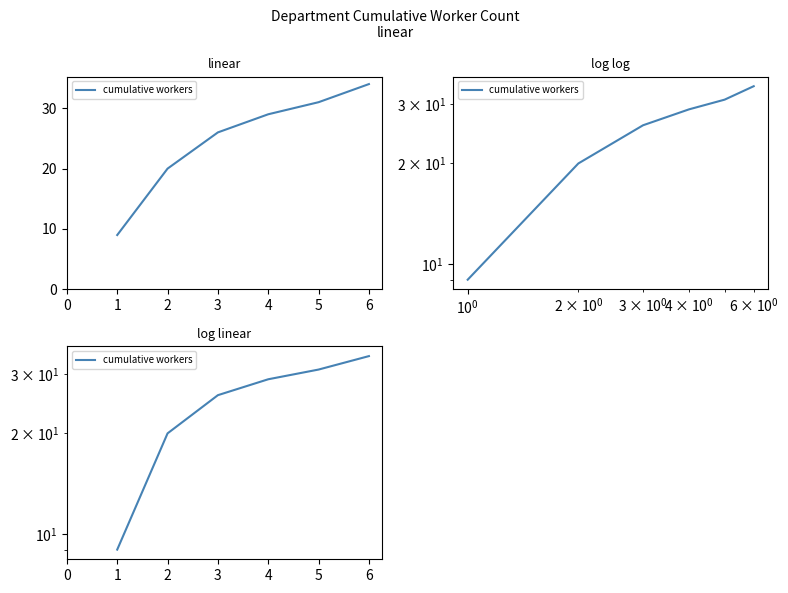

What is the average value?

25